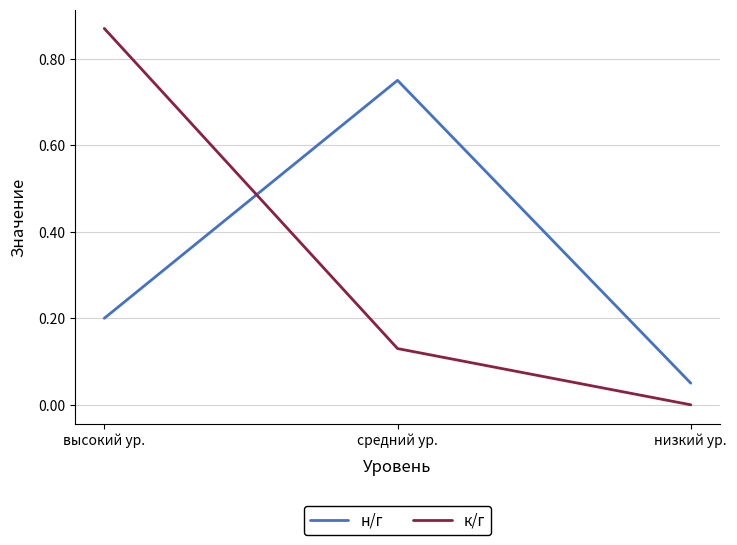

The к/г series shows 0.4 at низкий ур.. True or false?

False